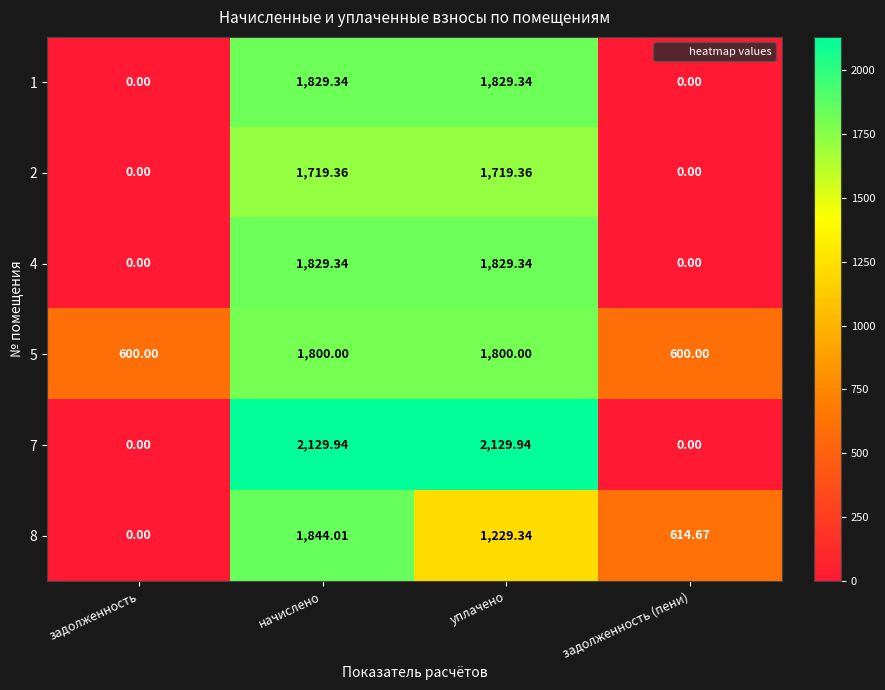

What is the difference between the highest and lowest values at начислено?

410.6